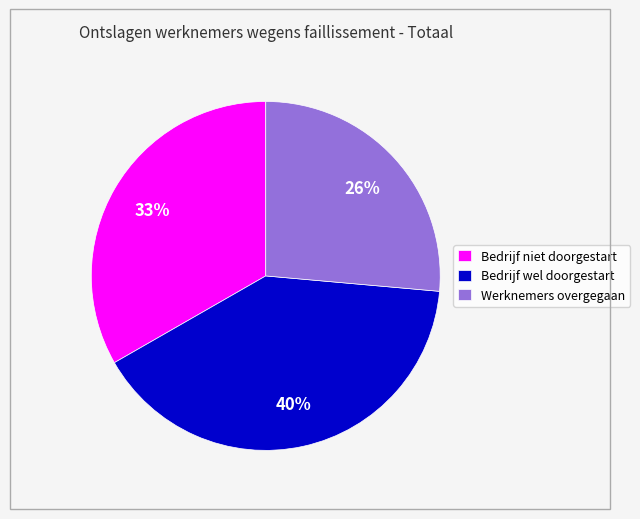

Between Werknemers overgegaan and Bedrijf wel doorgestart, which is larger?

Bedrijf wel doorgestart